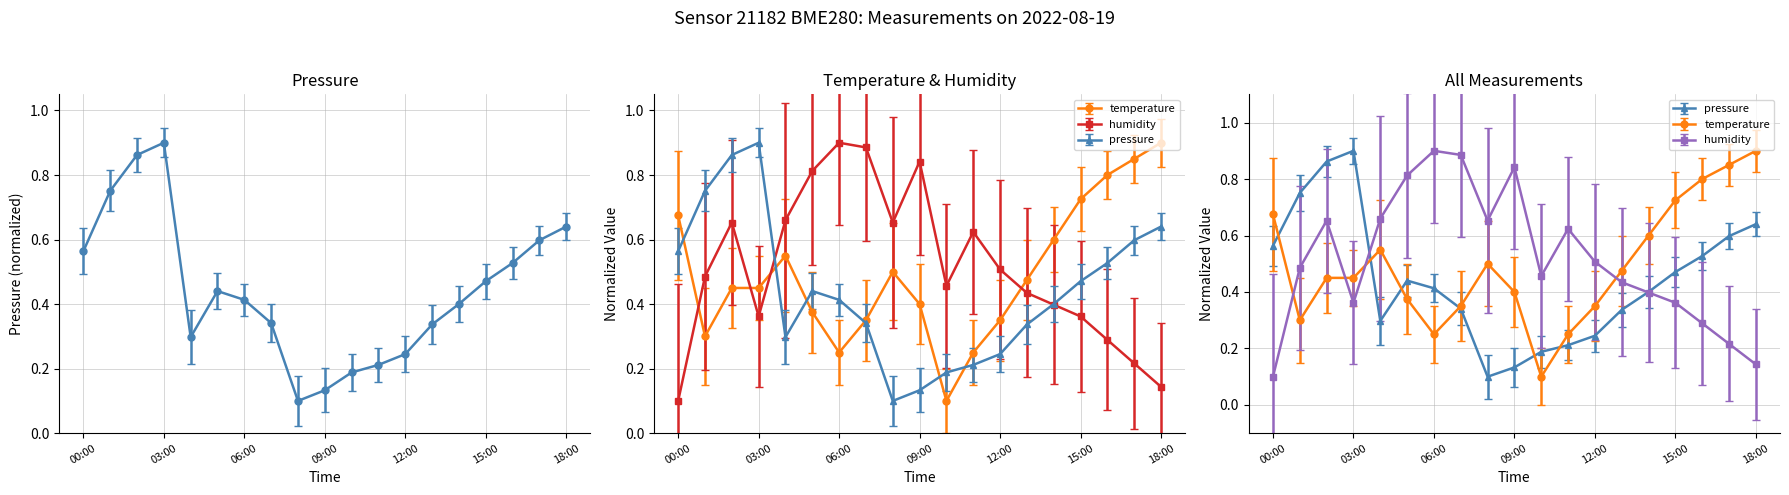

What is the difference between the second highest and minimum values in the humidity series?

0.8